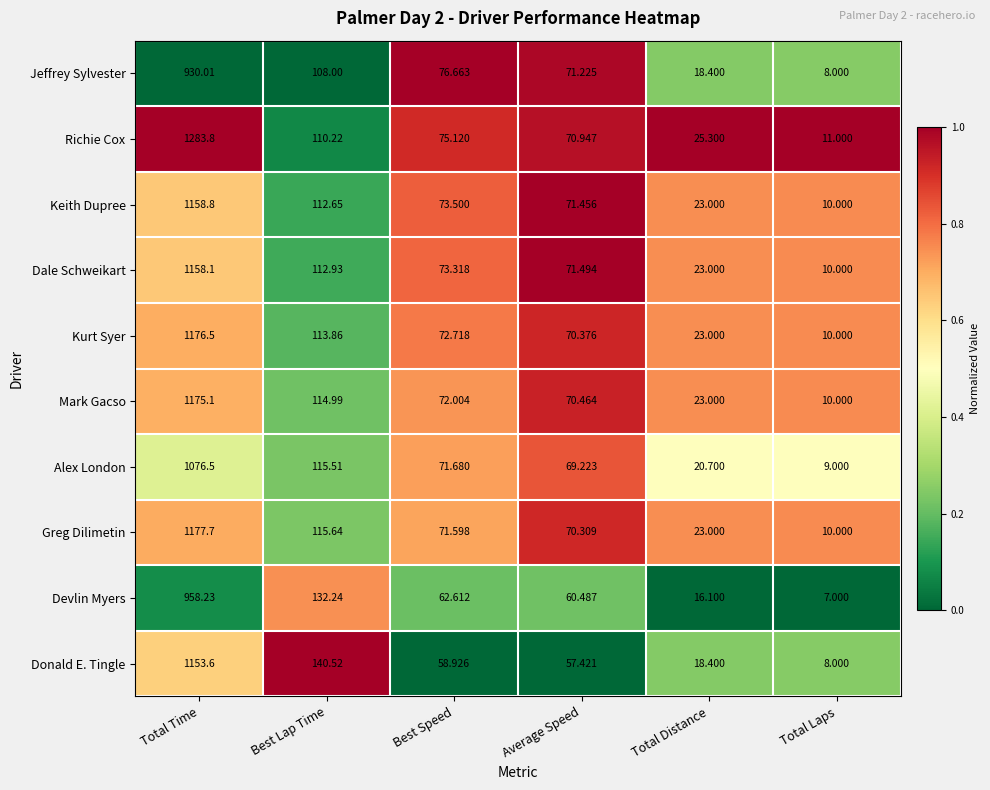

Between Average Speed and Total Laps, which series saw the biggest shift?

Jeffrey Sylvester